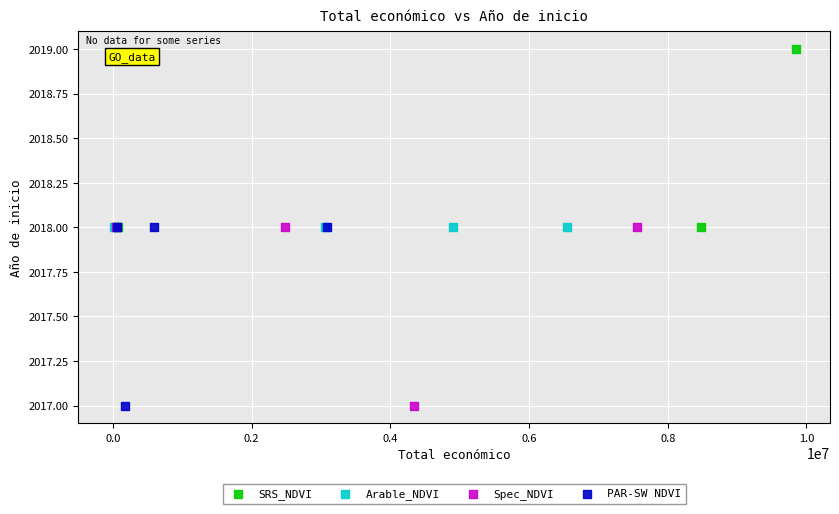

Which series reaches the maximum Y coordinate?

SRS_NDVI